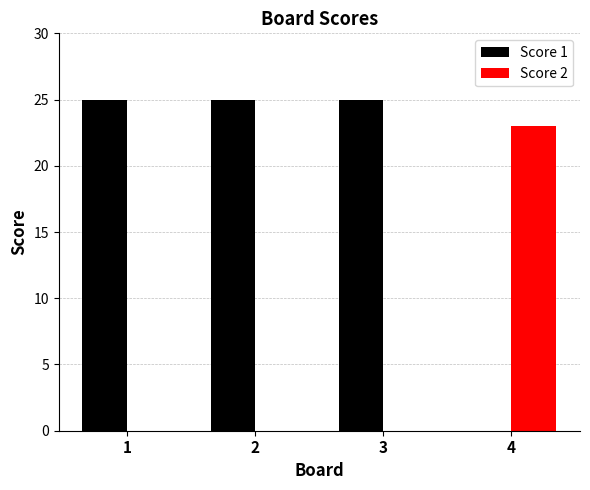

What is the sum of all Score 2 values?

23